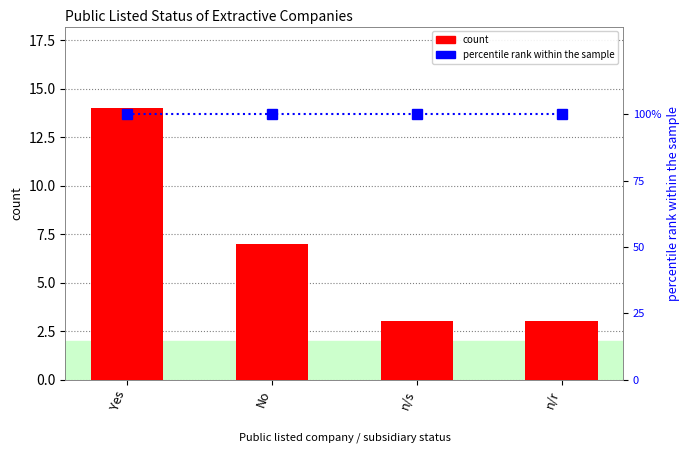

The count series shows 4 at n/r. True or false?

False